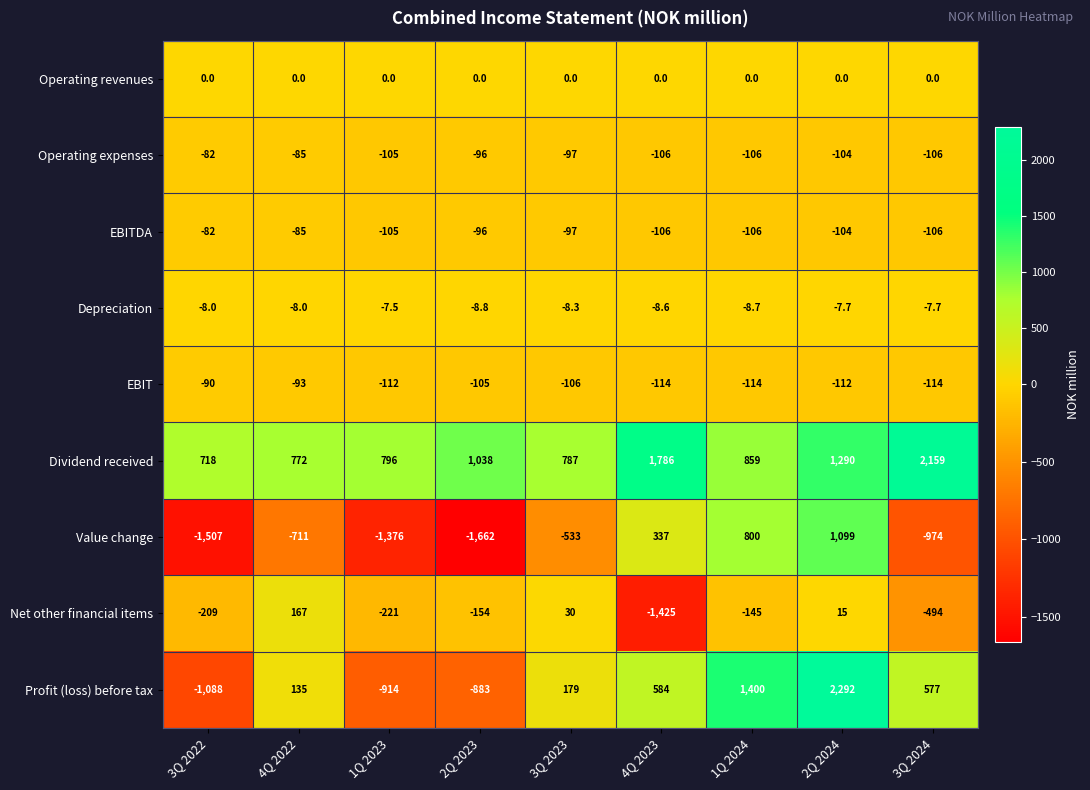

How many positive values does the Net other financial items series have?

3